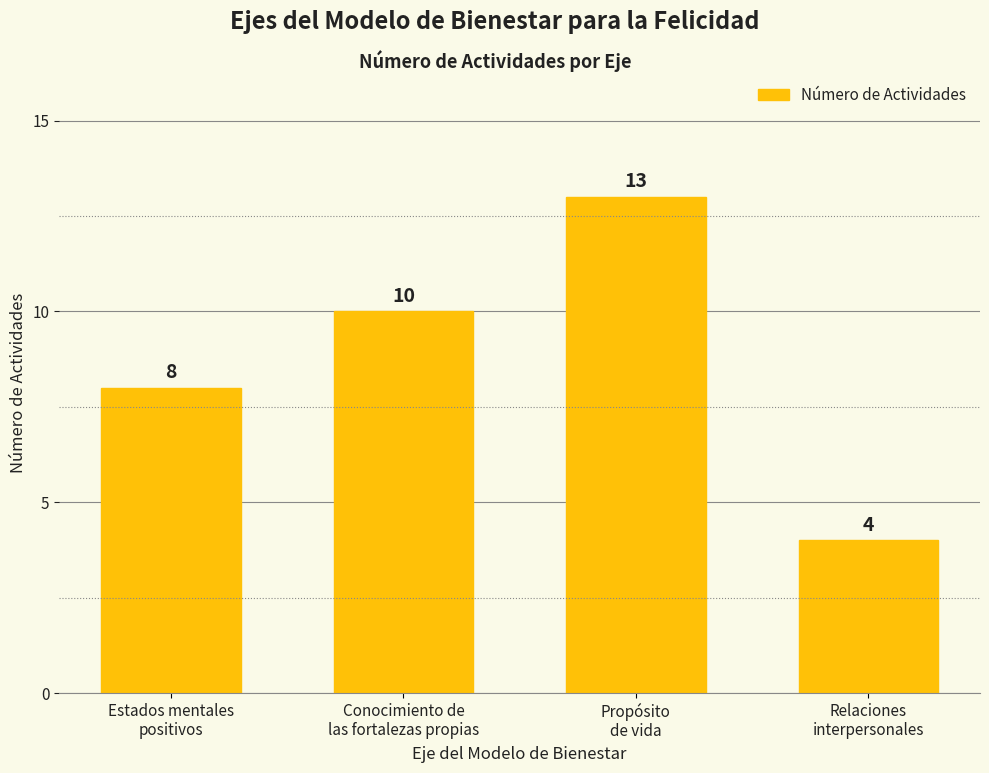

Is it true that the value at Conocimiento de
las fortalezas propias is 14?

False